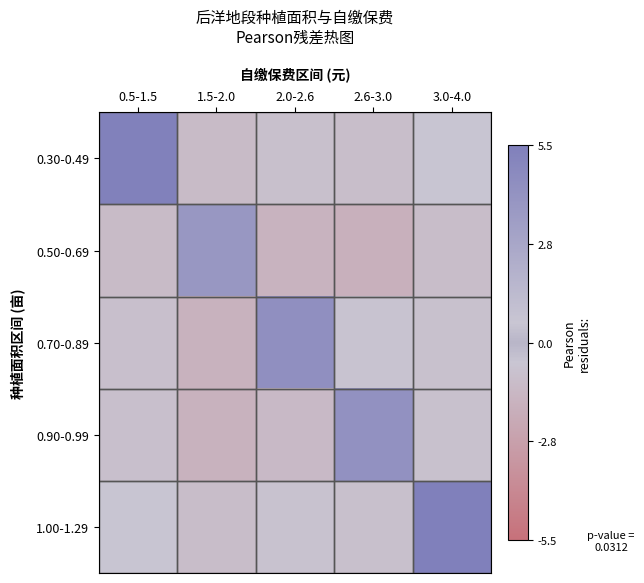

How many series are shown in this chart?

5